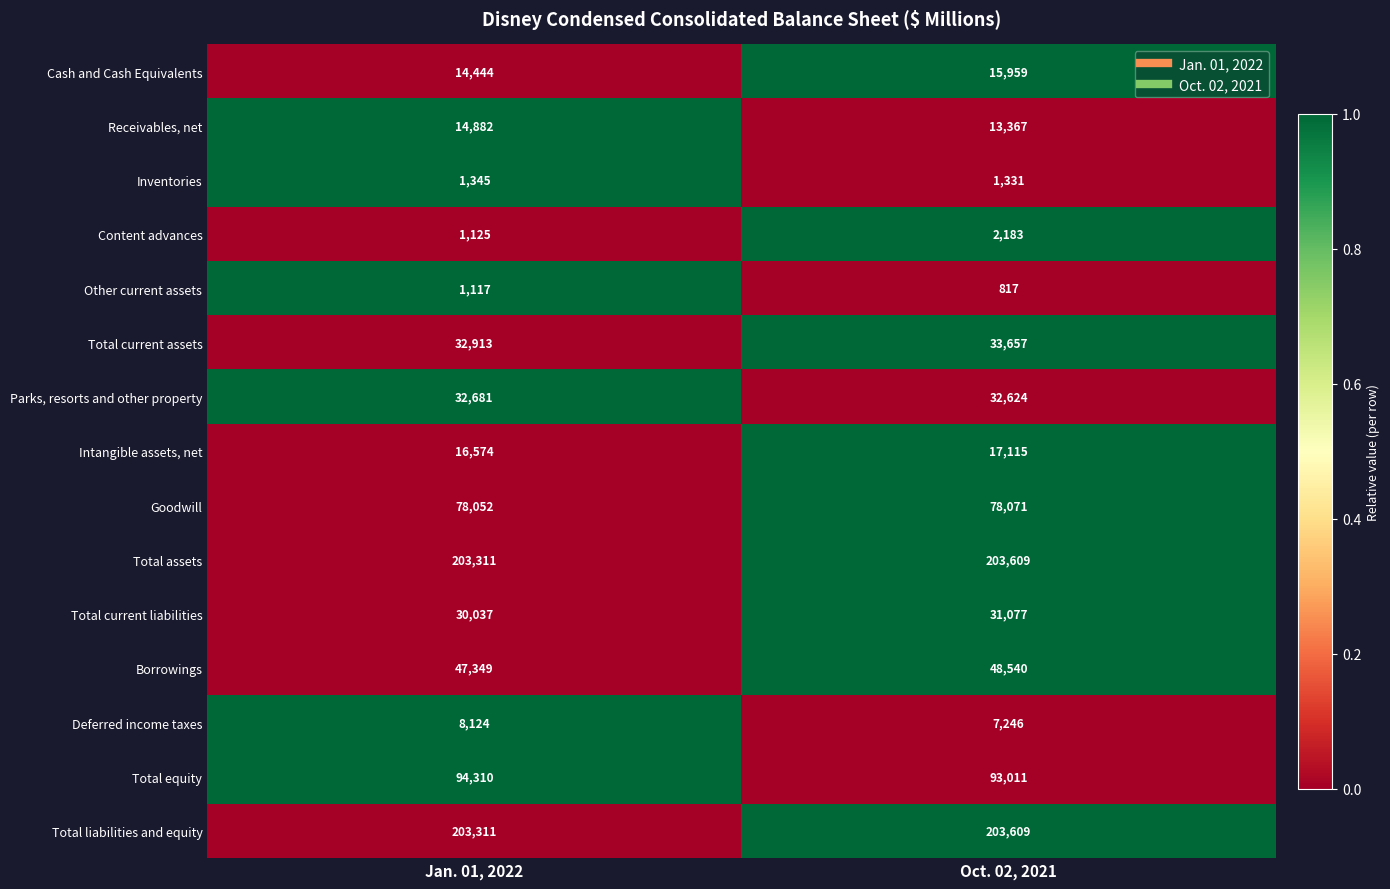

What is the average value of the Deferred income taxes series?

7685